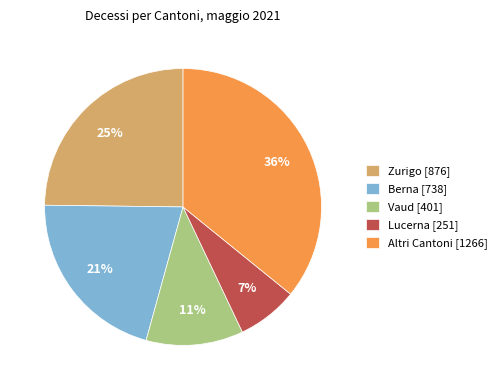

To the nearest percent, what is the difference between the largest and smallest slice percentages?

29%